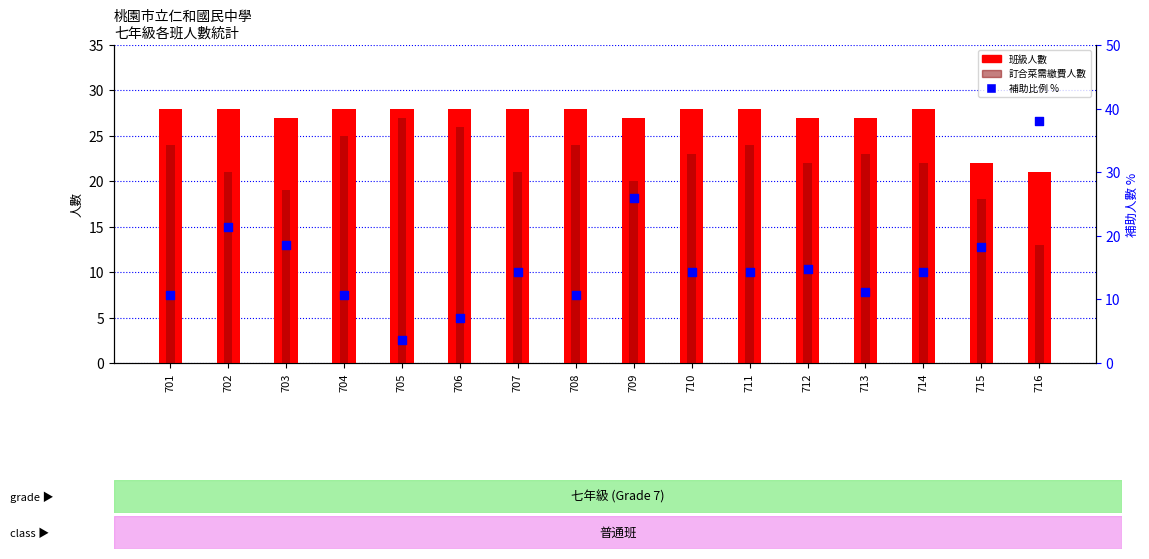

At which category is the sum across all series the highest?

709